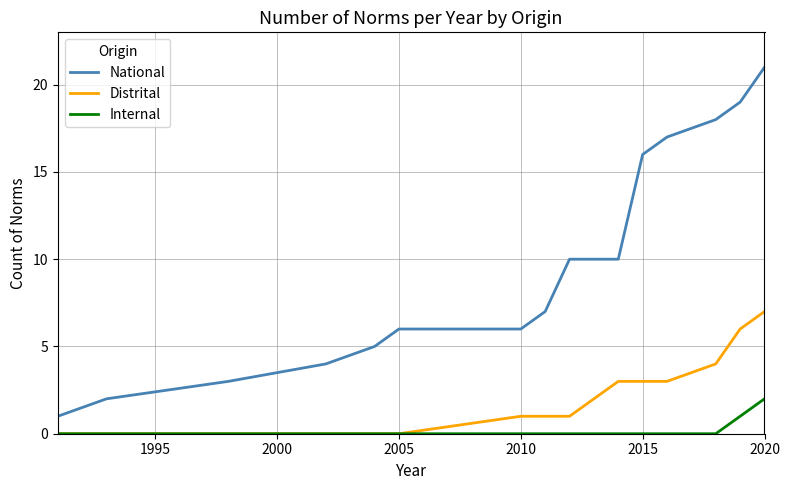

True or false: Internal and National intersect in this chart.

False